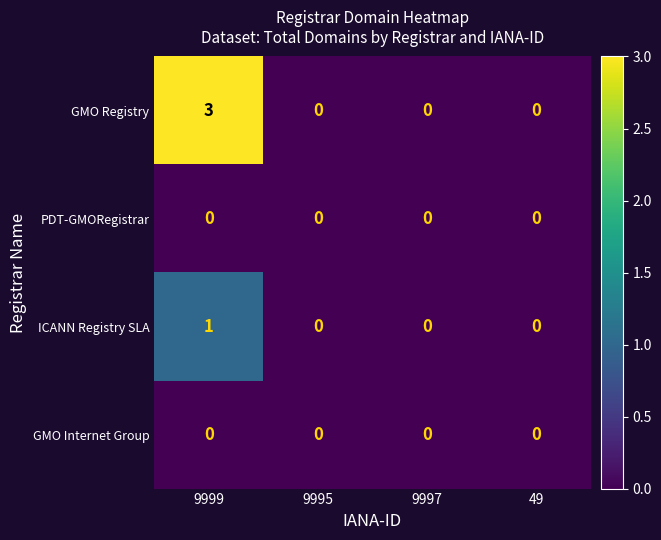

Count the ICANN Registry SLA values in the range 0 to 1.

4